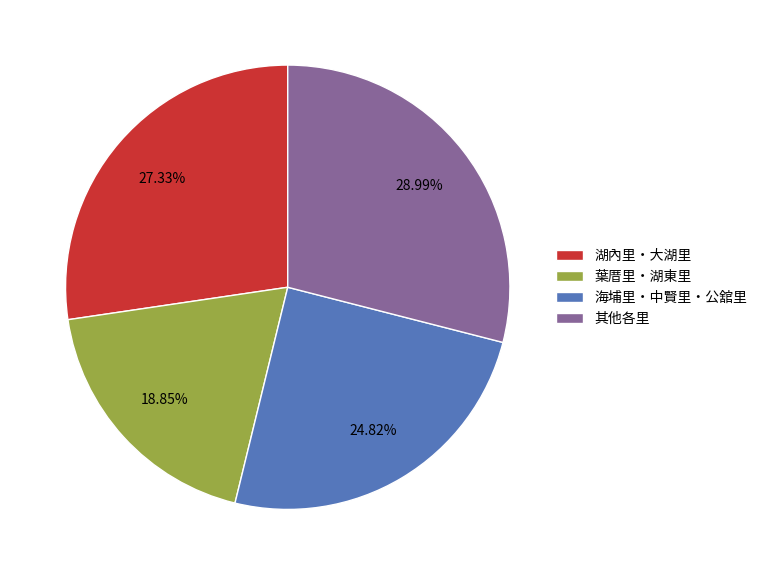

How many segments does this pie chart have?

4